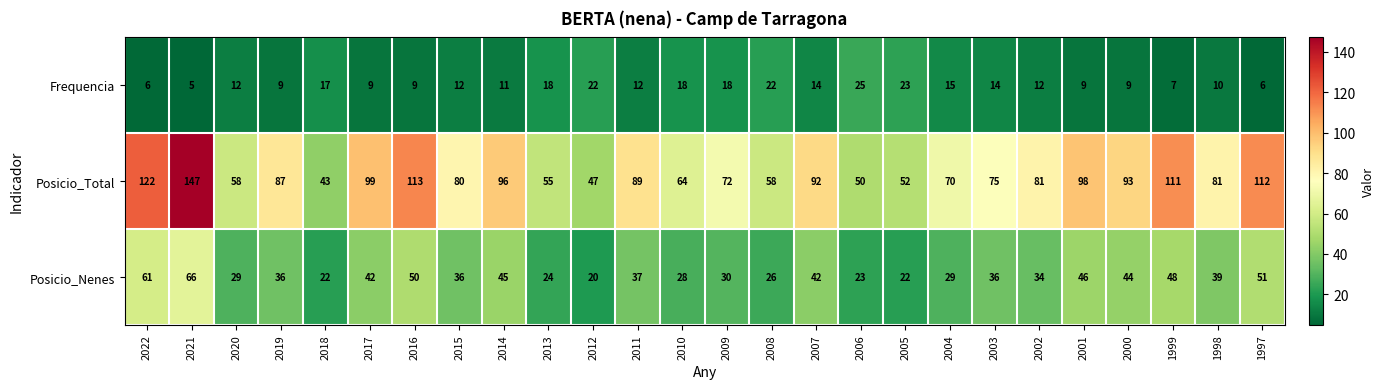

What is the difference between the highest and lowest values at 2009?

54